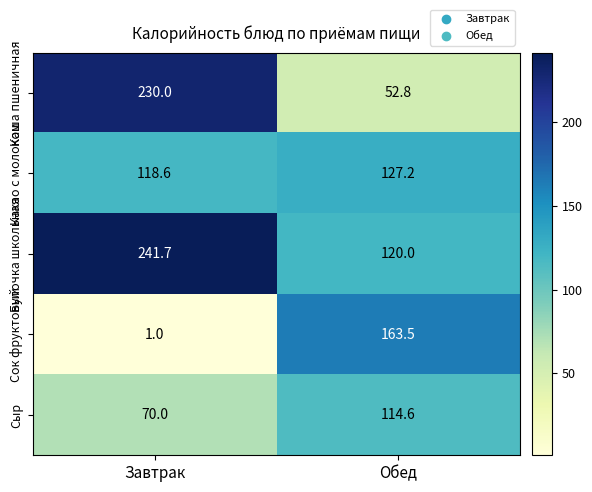

What is the difference between the maximum and minimum values in the Булочка школьная series?

121.7